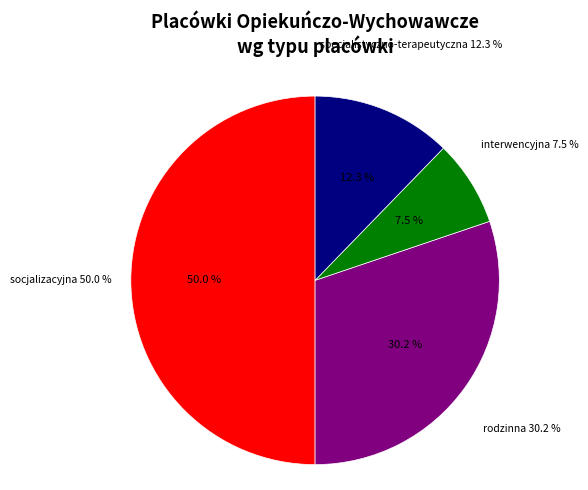

Is it true that P is 79% of the pie?

False